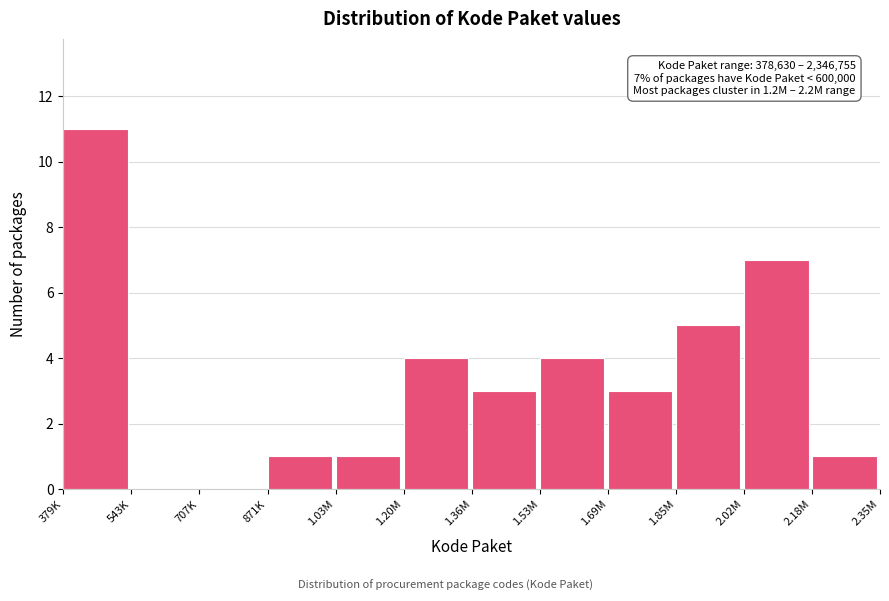

Reading left to right, transcribe all the data shown in this chart.

379K=11	543K=0	707K=0	871K=1	1.03M=1	1.20M=4	1.36M=3	1.53M=4	1.69M=3	1.85M=5	2.02M=7	2.18M=1